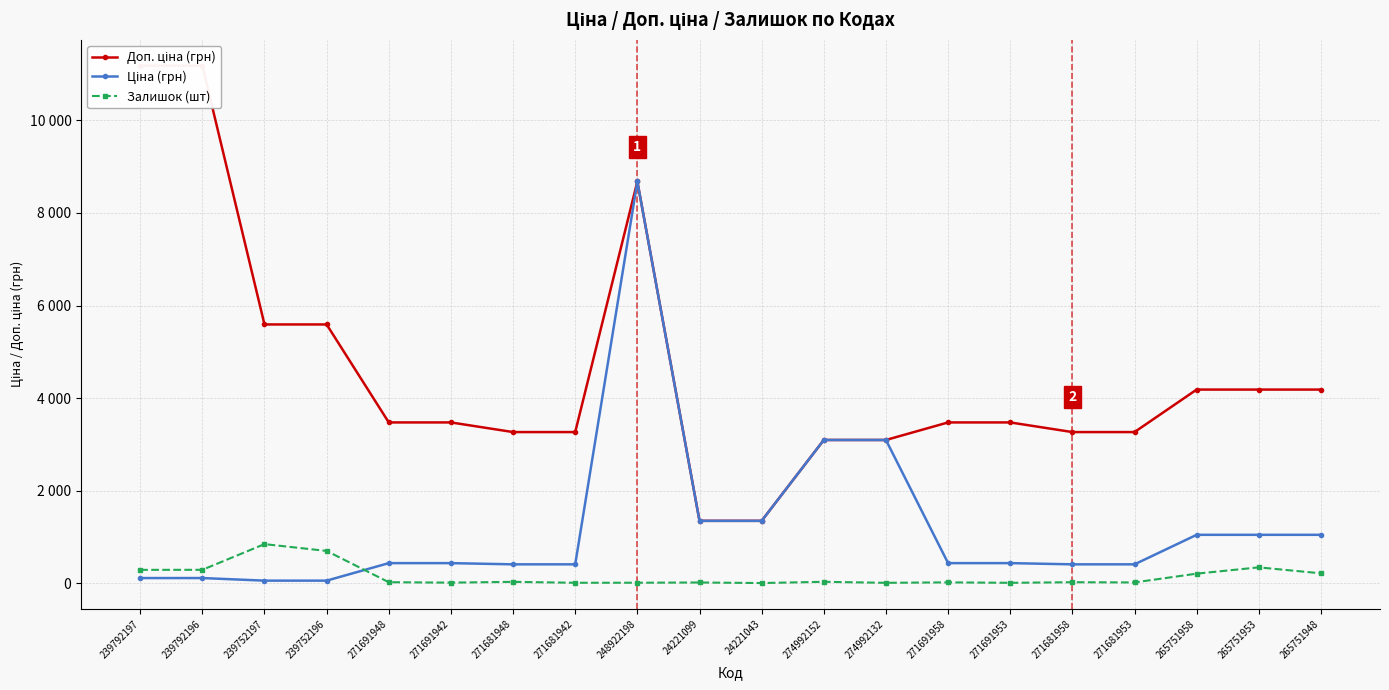

At which label does Залишок (шт) reach its minimum?

24221043